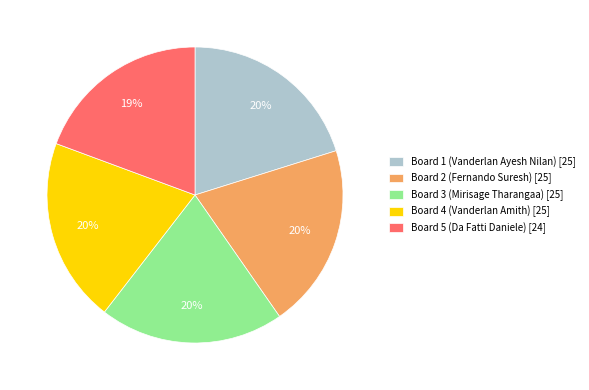

Is the sum of Board 2 (Fernando Suresh) [25] and Board 4 (Vanderlan Amith) [25] greater than half?

No